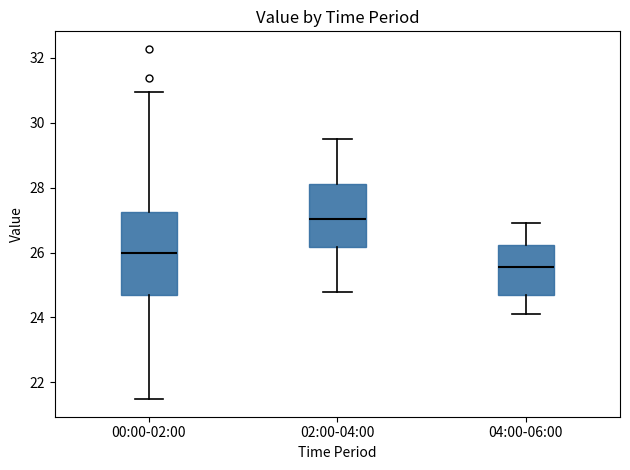

Reading left to right, transcribe this box plot: for each box, give where its median line is, the range the box spans, and where its two whiskers end, as read against the y-axis. The values are not printed on the chart, so give them approximately, as read against the axis.

00:00-02:00: median 26.0, box 24.6 to 27.2, whiskers 21.4 to 31.0
02:00-04:00: median 27.0, box 26.2 to 28.2, whiskers 24.8 to 29.6
04:00-06:00: median 25.6, box 24.8 to 26.2, whiskers 24.2 to 27.0